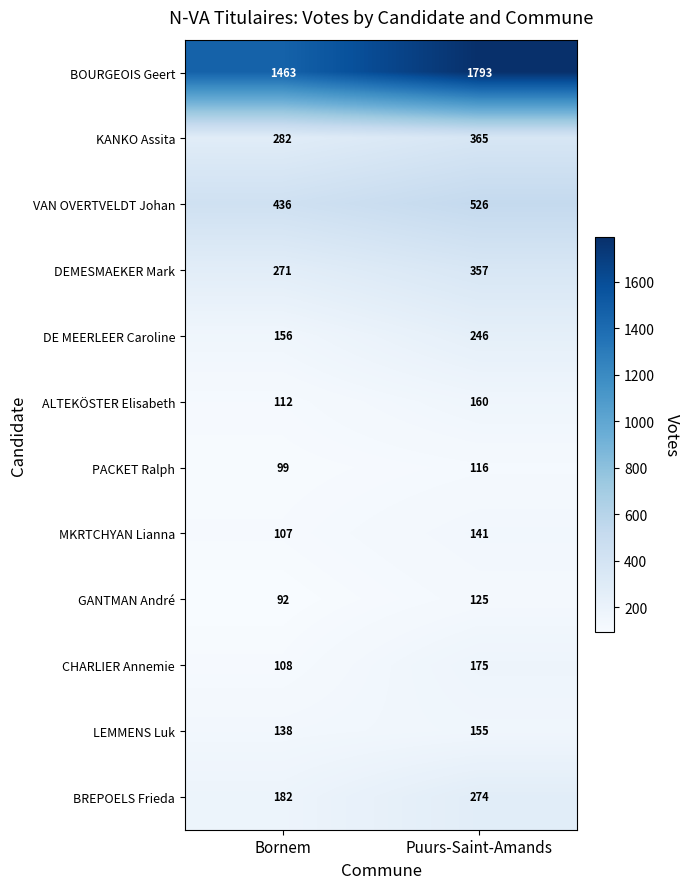

What is the spread (max minus min) of values at Bornem?

1371